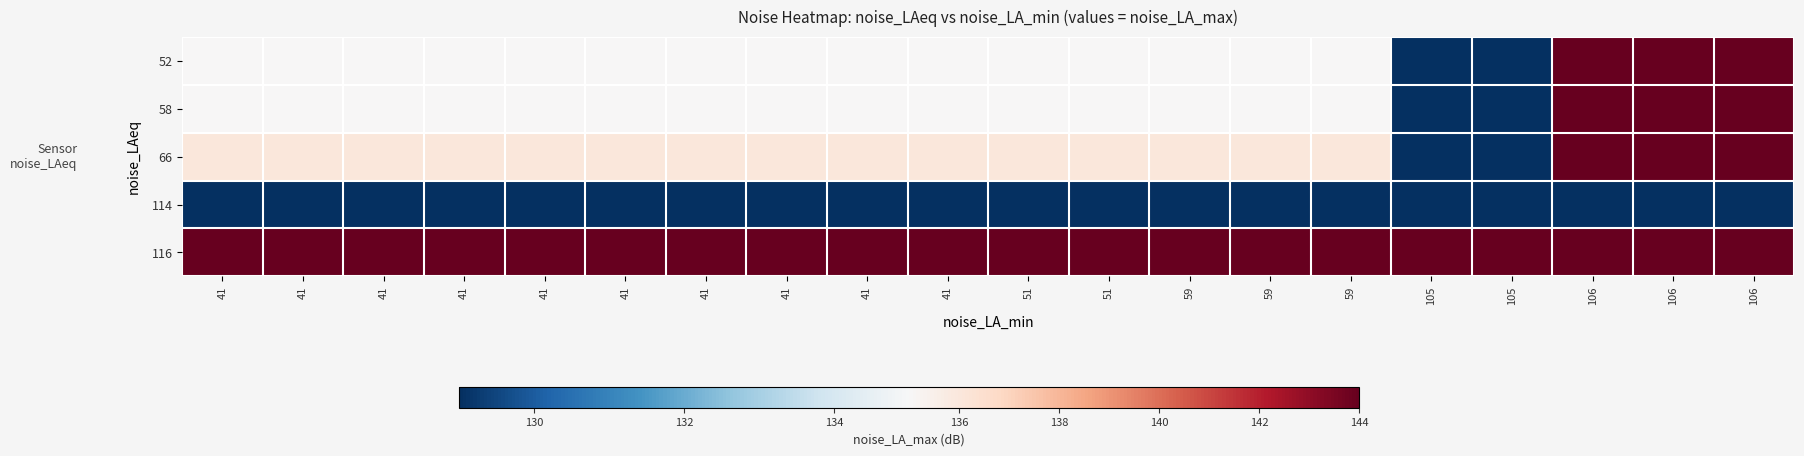

List the series in order of their peak value, lowest first.

114, 52, 58, 66, 116